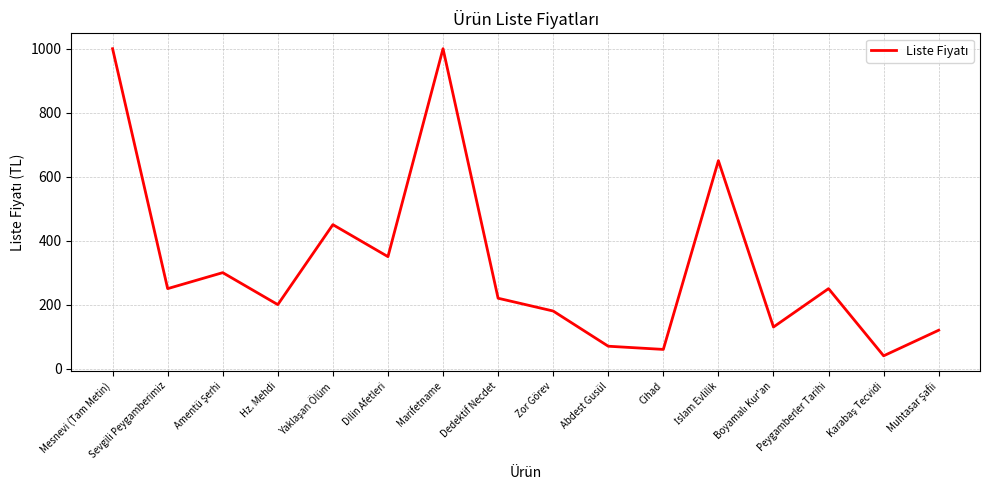

What is the difference between the maximum and minimum values?

960